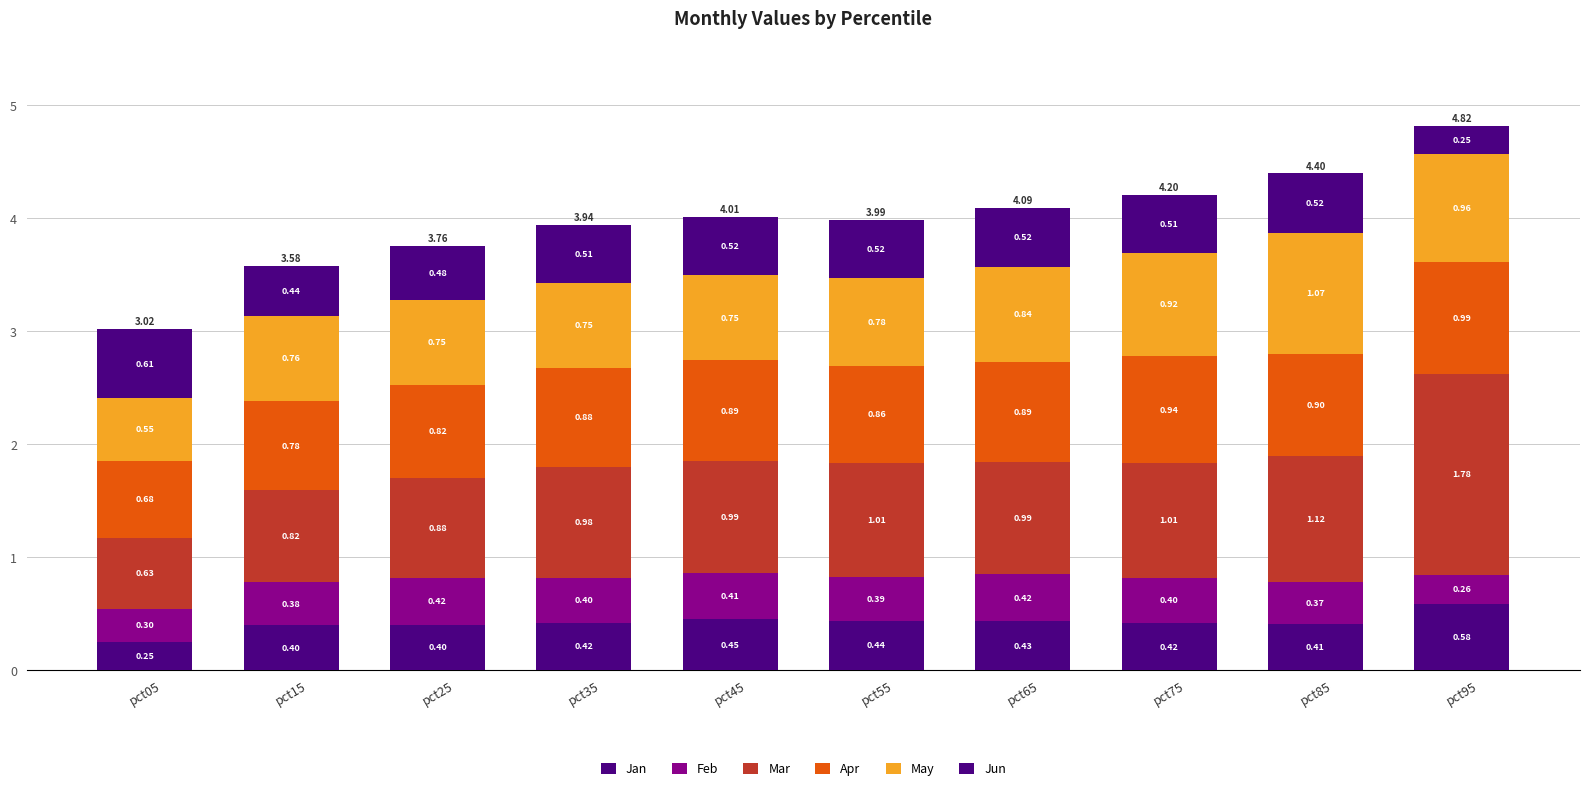

What is the difference between the second highest and second lowest values in the May series?

0.2